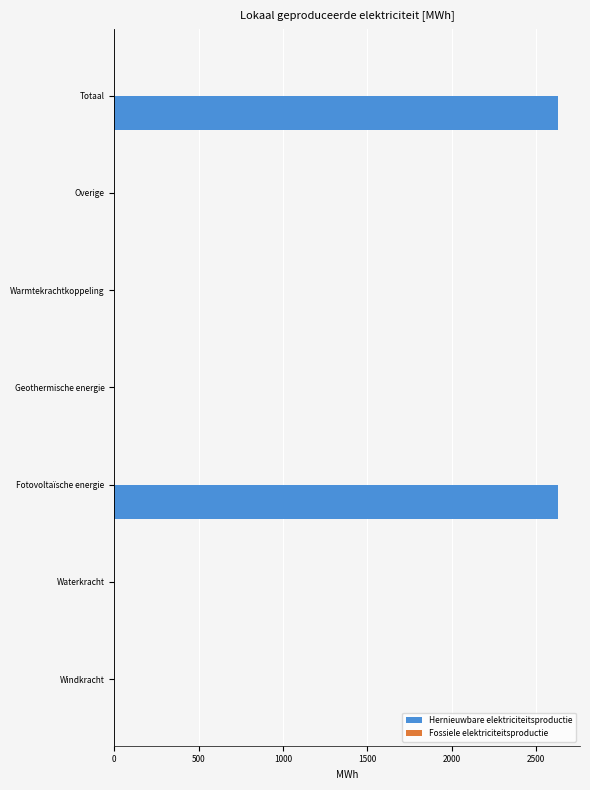

What is the sum of all values?

5257.5